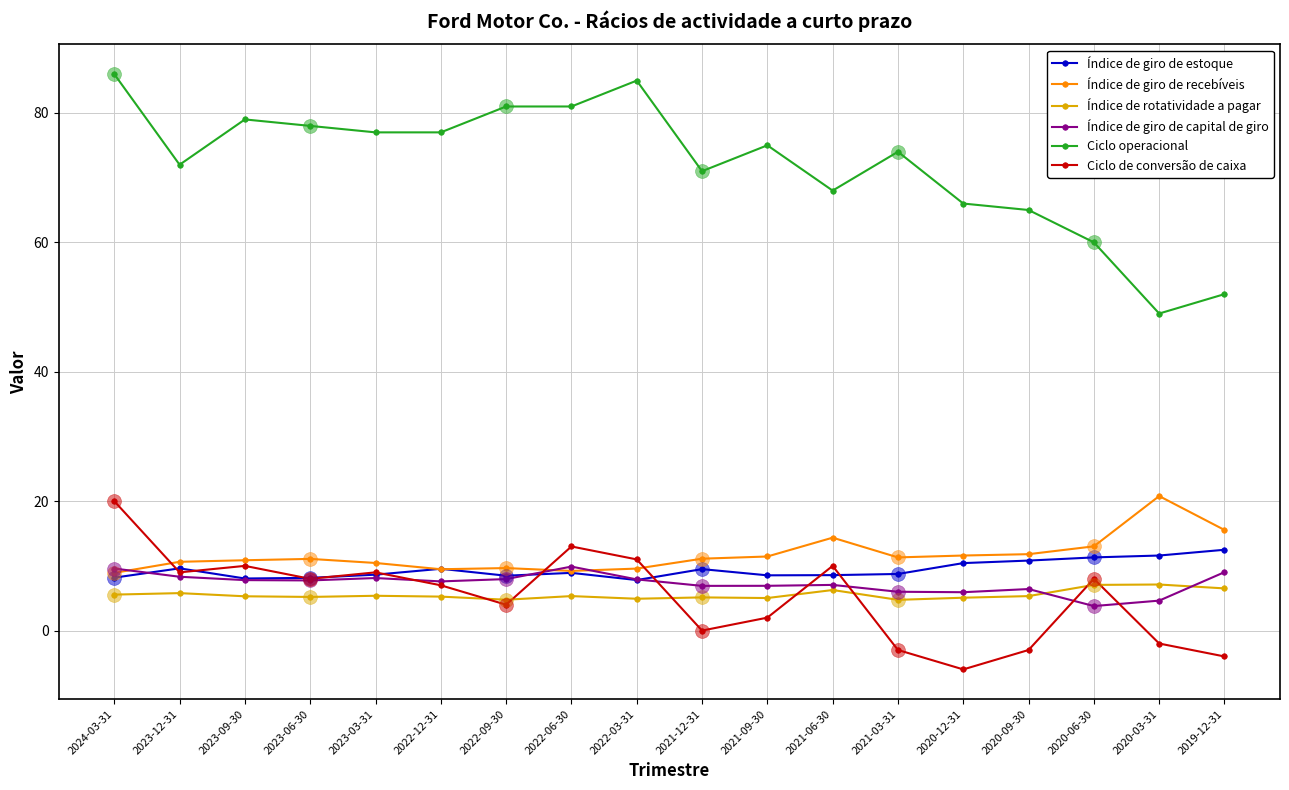

Reading left to right, extract all data points from this chart.

Índice de giro de estoque: 2024-03-31=8.2	2023-12-31=9.6	2023-09-30=8.1	2023-06-30=8.2	2023-03-31=8.6	2022-12-31=9.6	2022-09-30=8.5	2022-06-30=8.9	2022-03-31=7.8	2021-12-31=9.5	2021-09-30=8.5	2021-06-30=8.6	2021-03-31=8.8	2020-12-31=10.4	2020-09-30=10.8	2020-06-30=11.3	2020-03-31=11.6	2019-12-31=12.5
Índice de giro de recebíveis: 2024-03-31=8.9	2023-12-31=10.6	2023-09-30=10.9	2023-06-30=11.1	2023-03-31=10.4	2022-12-31=9.5	2022-09-30=9.7	2022-06-30=9.2	2022-03-31=9.6	2021-12-31=11.1	2021-09-30=11.4	2021-06-30=14.4	2021-03-31=11.3	2020-12-31=11.6	2020-09-30=11.8	2020-06-30=13.0	2020-03-31=20.8	2019-12-31=15.6
Índice de rotatividade a pagar: 2024-03-31=5.6	2023-12-31=5.8	2023-09-30=5.3	2023-06-30=5.2	2023-03-31=5.4	2022-12-31=5.2	2022-09-30=4.8	2022-06-30=5.3	2022-03-31=4.9	2021-12-31=5.1	2021-09-30=5.0	2021-06-30=6.3	2021-03-31=4.8	2020-12-31=5.1	2020-09-30=5.3	2020-06-30=7.1	2020-03-31=7.1	2019-12-31=6.5
Índice de giro de capital de giro: 2024-03-31=9.6	2023-12-31=8.3	2023-09-30=7.8	2023-06-30=7.8	2023-03-31=8.1	2022-12-31=7.6	2022-09-30=8.0	2022-06-30=9.9	2022-03-31=7.9	2021-12-31=6.9	2021-09-30=6.9	2021-06-30=7.1	2021-03-31=6.0	2020-12-31=5.9	2020-09-30=6.4	2020-06-30=3.8	2020-03-31=4.6	2019-12-31=9.0
Ciclo operacional: 2024-03-31=86.0	2023-12-31=72.0	2023-09-30=79.0	2023-06-30=78.0	2023-03-31=77.0	2022-12-31=77.0	2022-09-30=81.0	2022-06-30=81.0	2022-03-31=85.0	2021-12-31=71.0	2021-09-30=75.0	2021-06-30=68.0	2021-03-31=74.0	2020-12-31=66.0	2020-09-30=65.0	2020-06-30=60.0	2020-03-31=49.0	2019-12-31=52.0
Ciclo de conversão de caixa: 2024-03-31=20.0	2023-12-31=9.0	2023-09-30=10.0	2023-06-30=8.0	2023-03-31=9.0	2022-12-31=7.0	2022-09-30=4.0	2022-06-30=13.0	2022-03-31=11.0	2021-12-31=0.0	2021-09-30=2.0	2021-06-30=10.0	2021-03-31=-3.0	2020-12-31=-6.0	2020-09-30=-3.0	2020-06-30=8.0	2020-03-31=-2.0	2019-12-31=-4.0